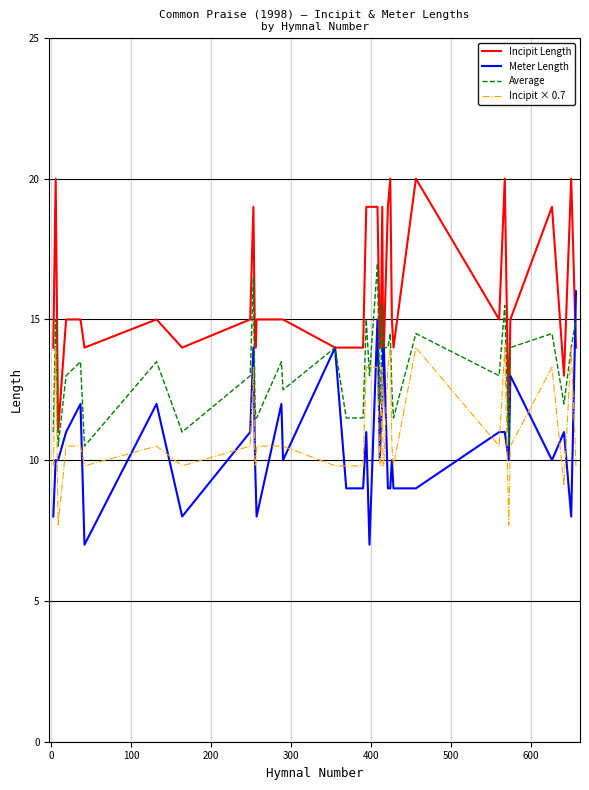

What are all the series names shown in the legend?

Incipit Length, Meter Length, Average, Incipit × 0.7